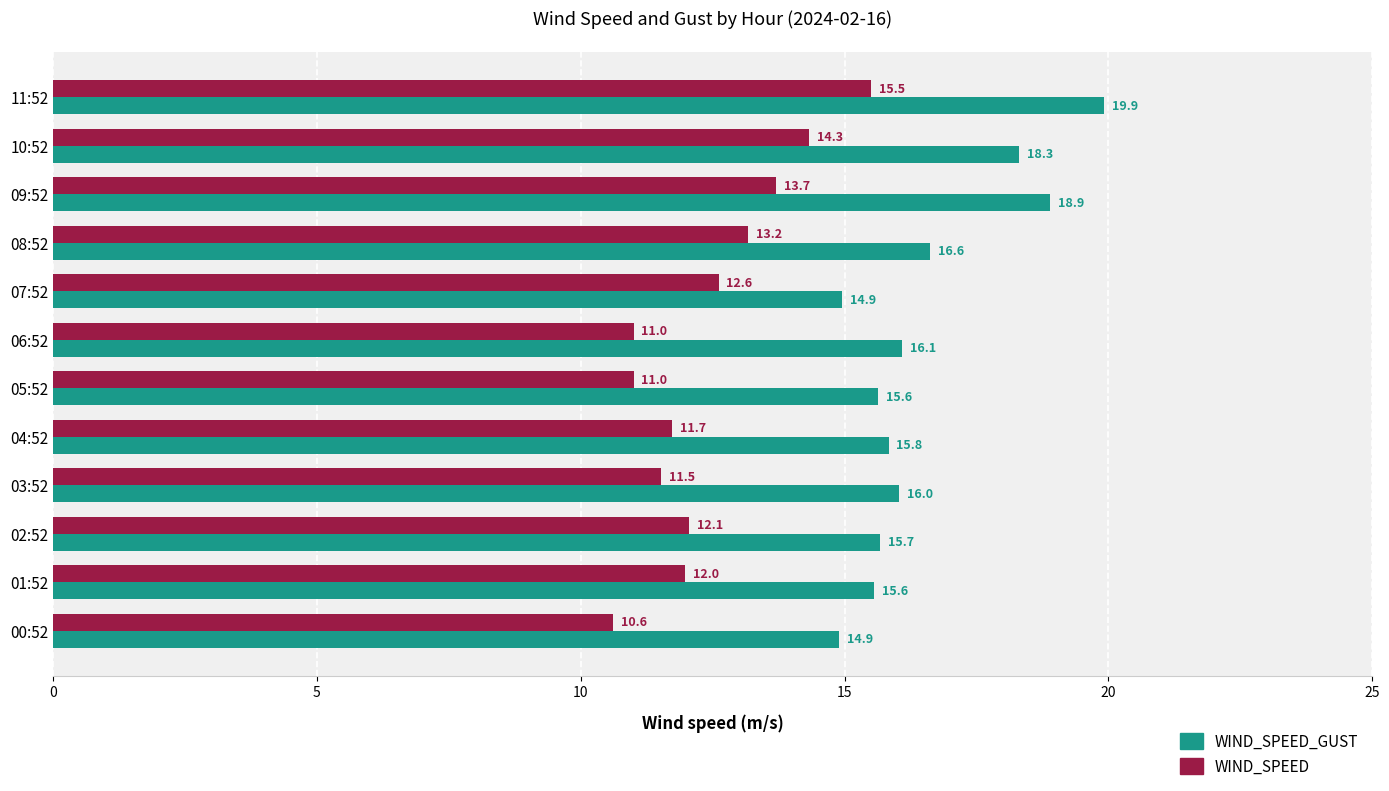

The WIND_SPEED_GUST series shows 15.7 at 02:52. True or false?

True